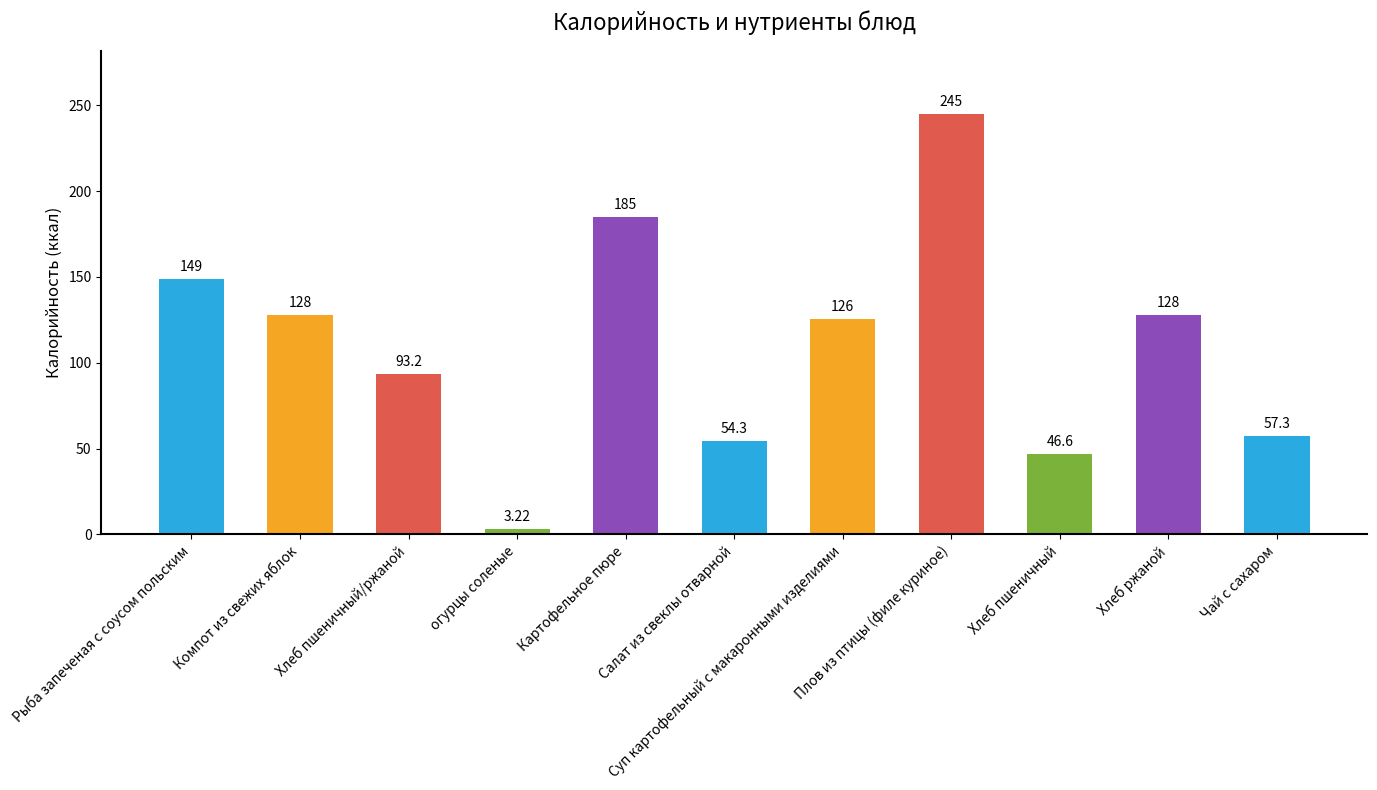

Rank the categories by value from highest to lowest.

Плов из птицы (филе куриное), Картофельное пюре, Рыба запеченая с соусом польским, Хлеб ржаной, Компот из свежих яблок, Суп картофельный с макаронными изделиями, Хлеб пшеничный/ржаной, Чай с сахаром, Салат из свеклы отварной, Хлеб пшеничный, огурцы соленые